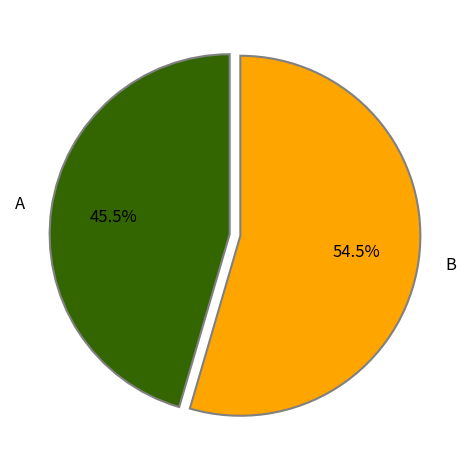

Which slice is the smallest?

A